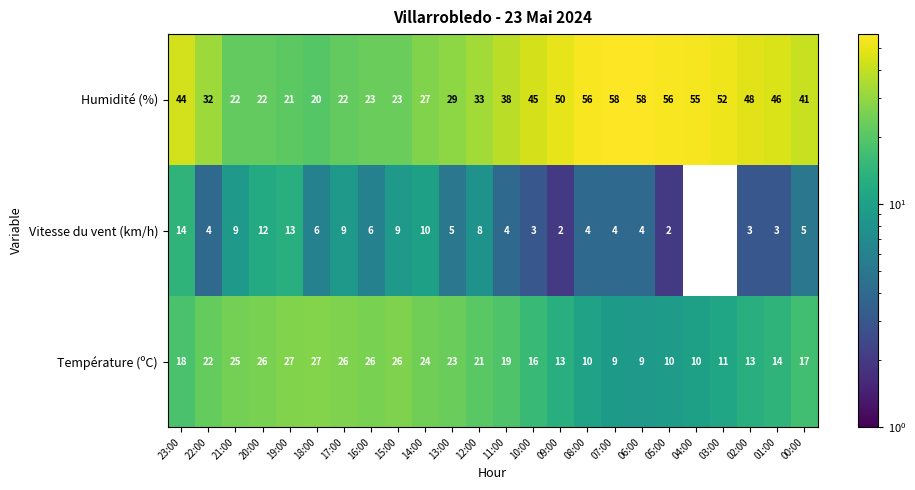

At which category is the sum across all series the highest?

23:00